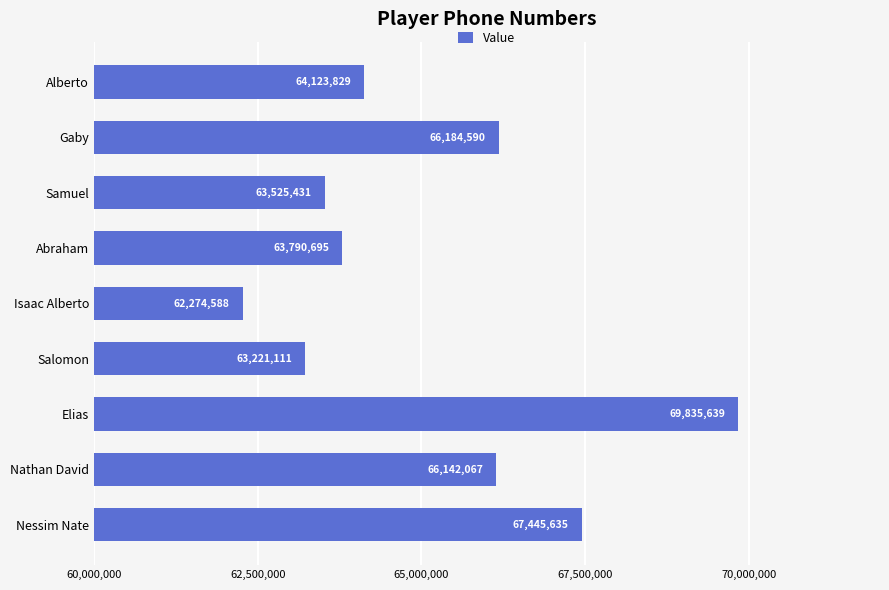

The chart shows a value of 104008606 at Elias. True or false?

False